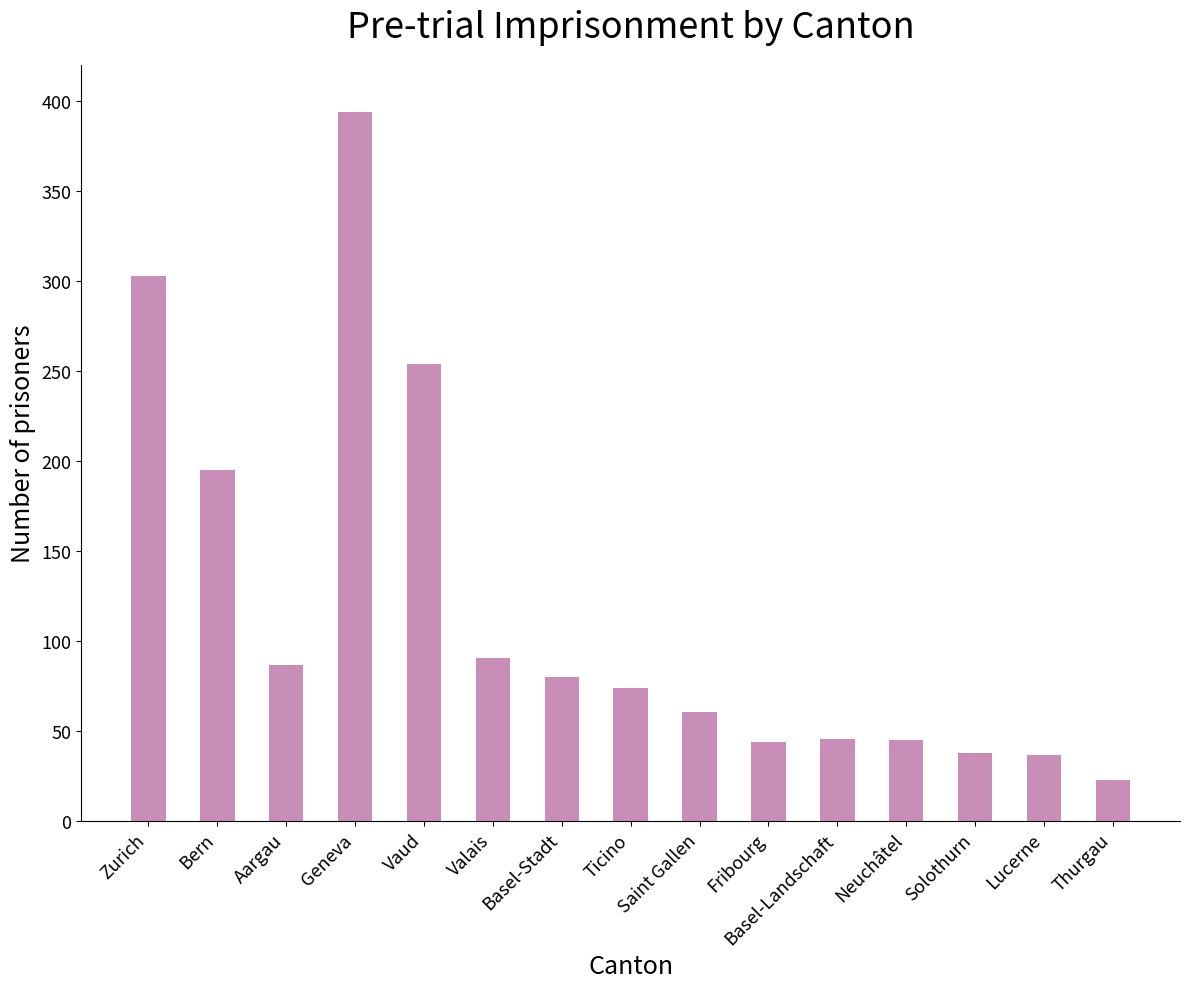

At which label is the value closest to 208?

Bern